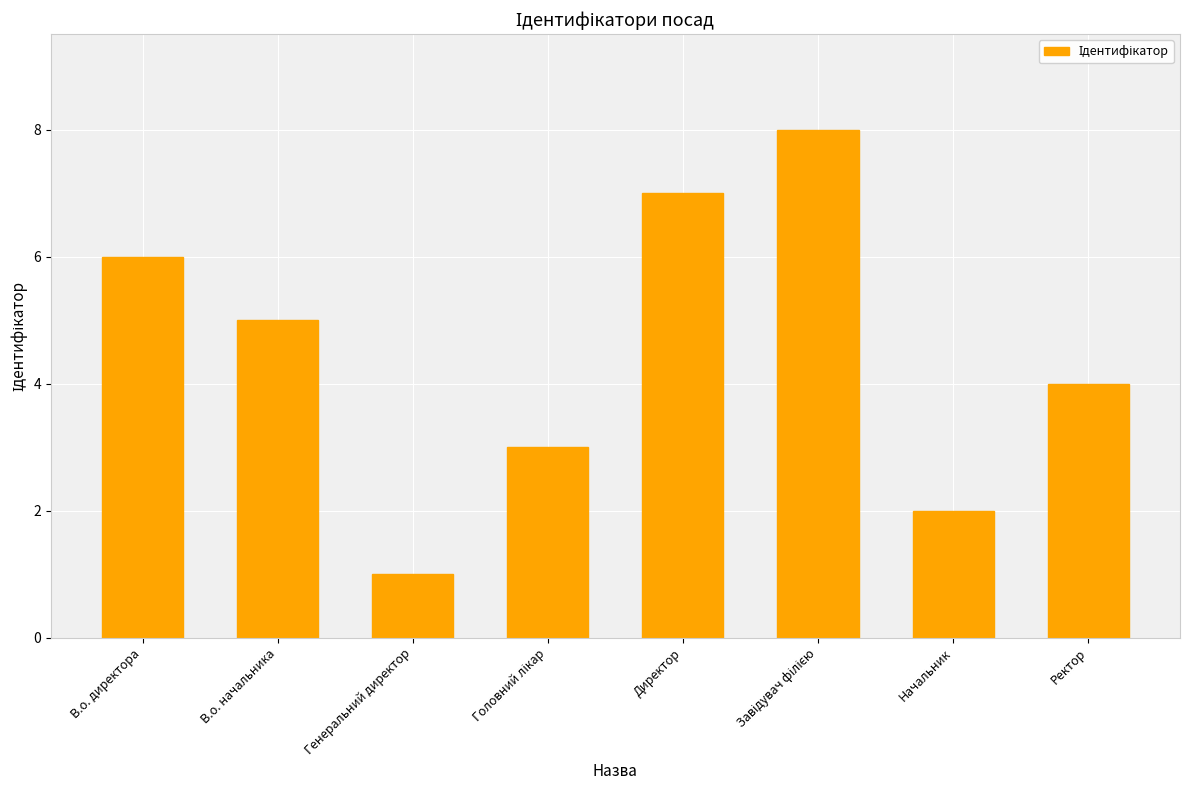

True or false: the data shows 9 at В.о. начальника.

False